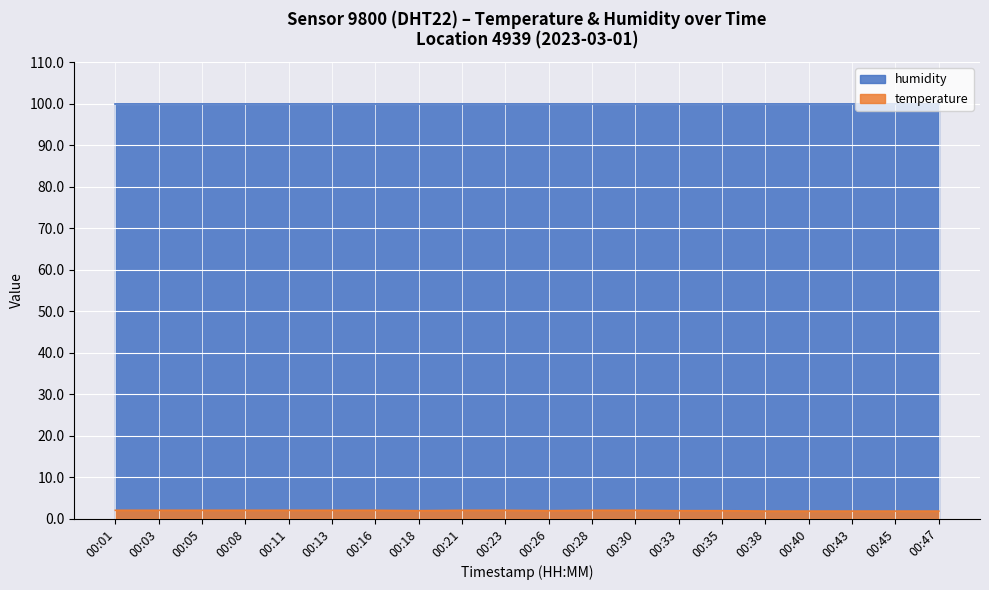

Does the chart display data point markers on the line(s)?

No